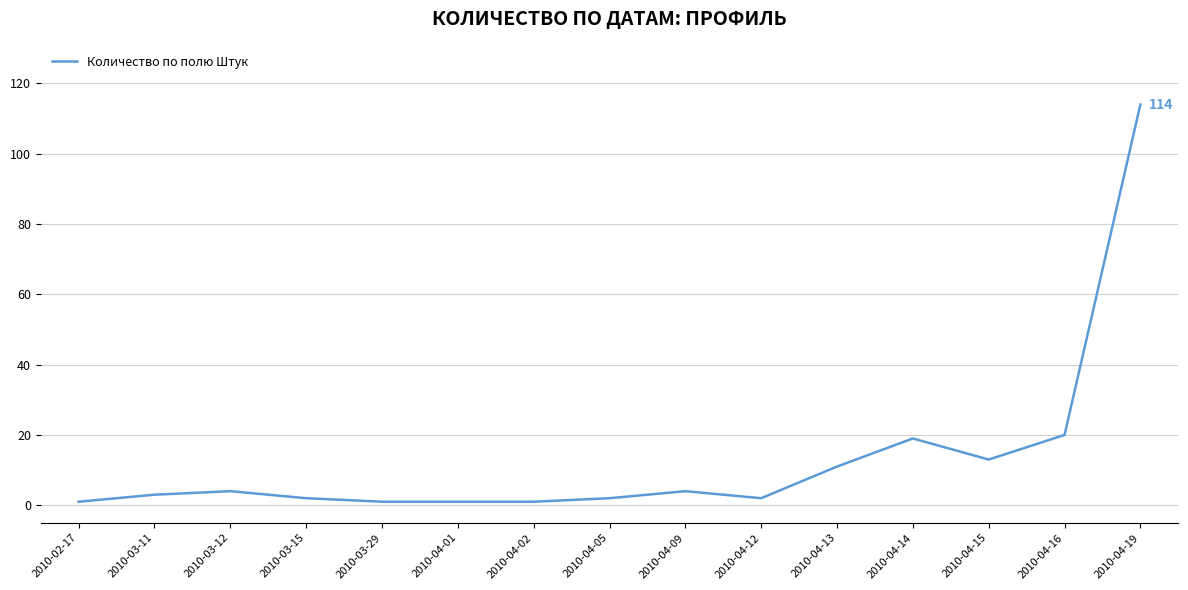

The value at 2010-04-09 is 4. True or false?

True